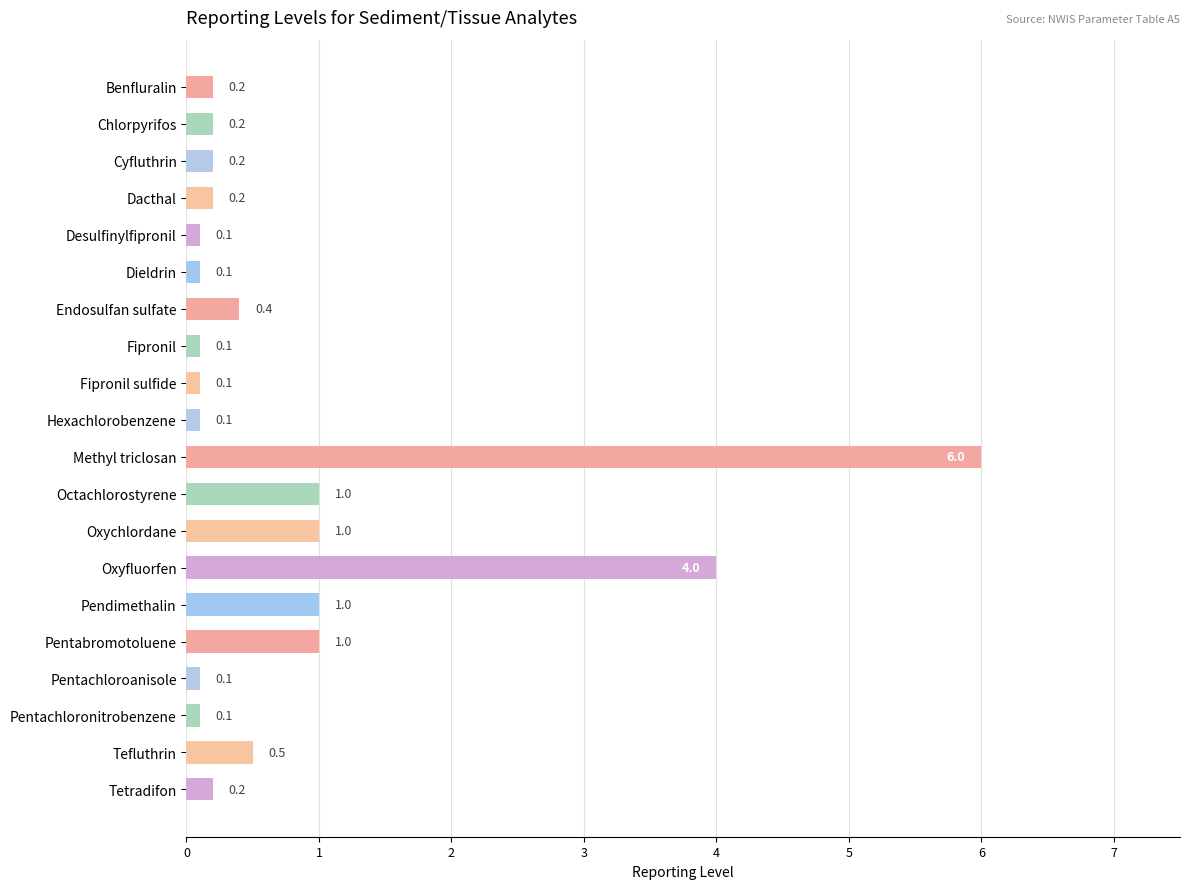

What is the difference between the second highest and second lowest values?

3.9